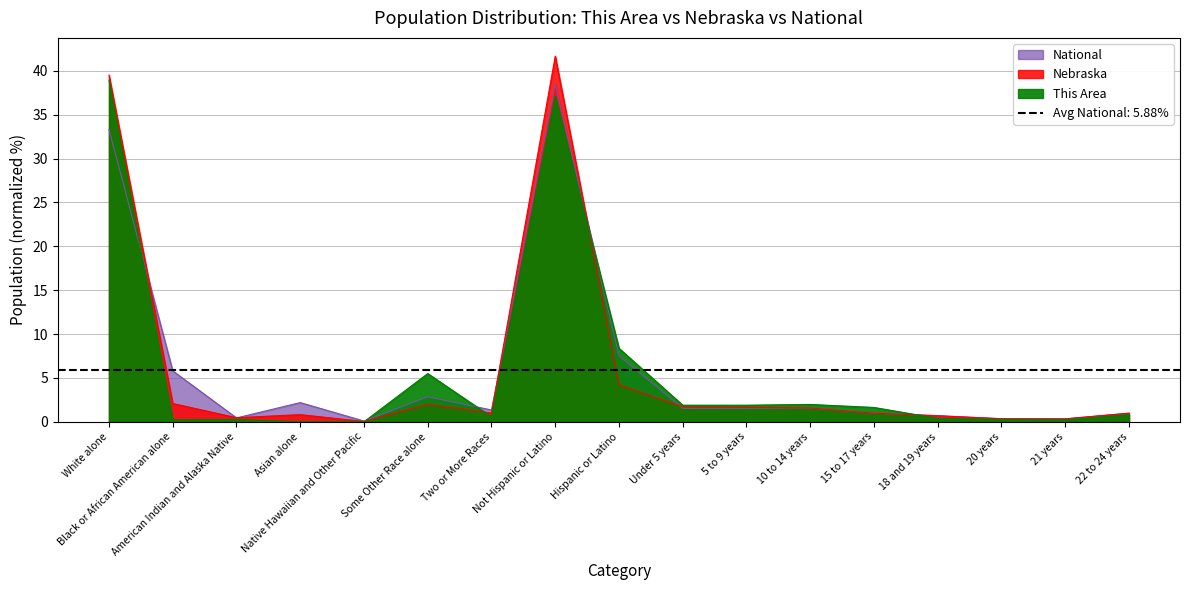

How many interior local peaks does the Nebraska series have?

3